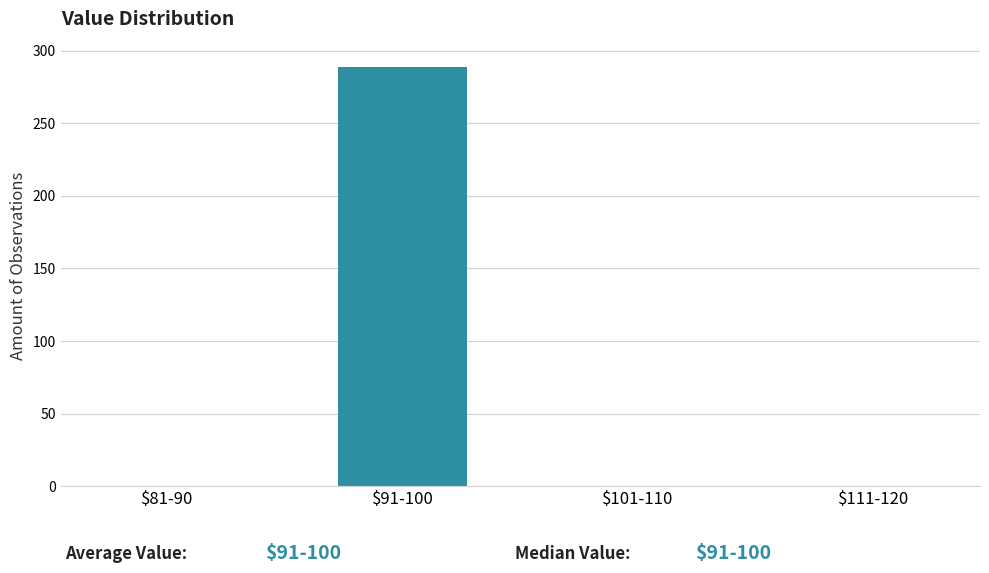

What is the sum of all values?

289